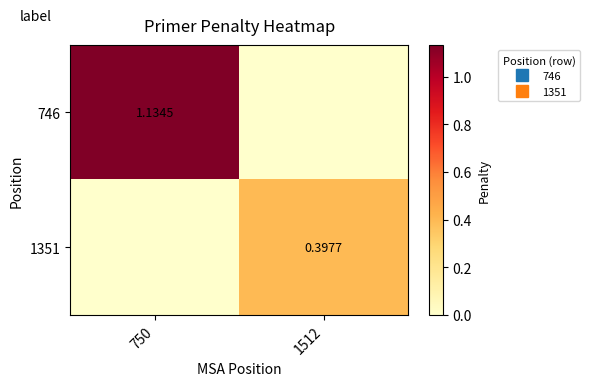

What is the difference between the 746 values at 750 and 1512?

1.1